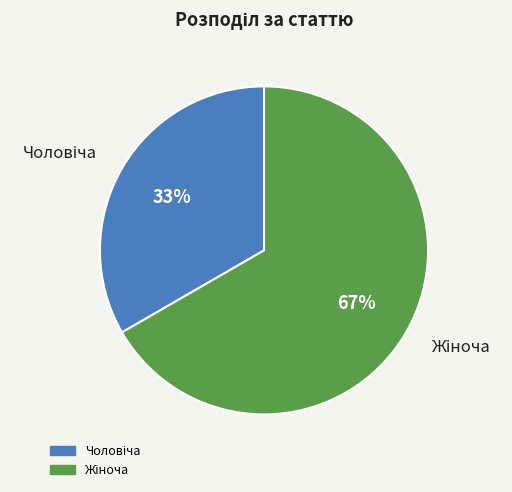

To the nearest percent, what is the average slice percentage?

50%